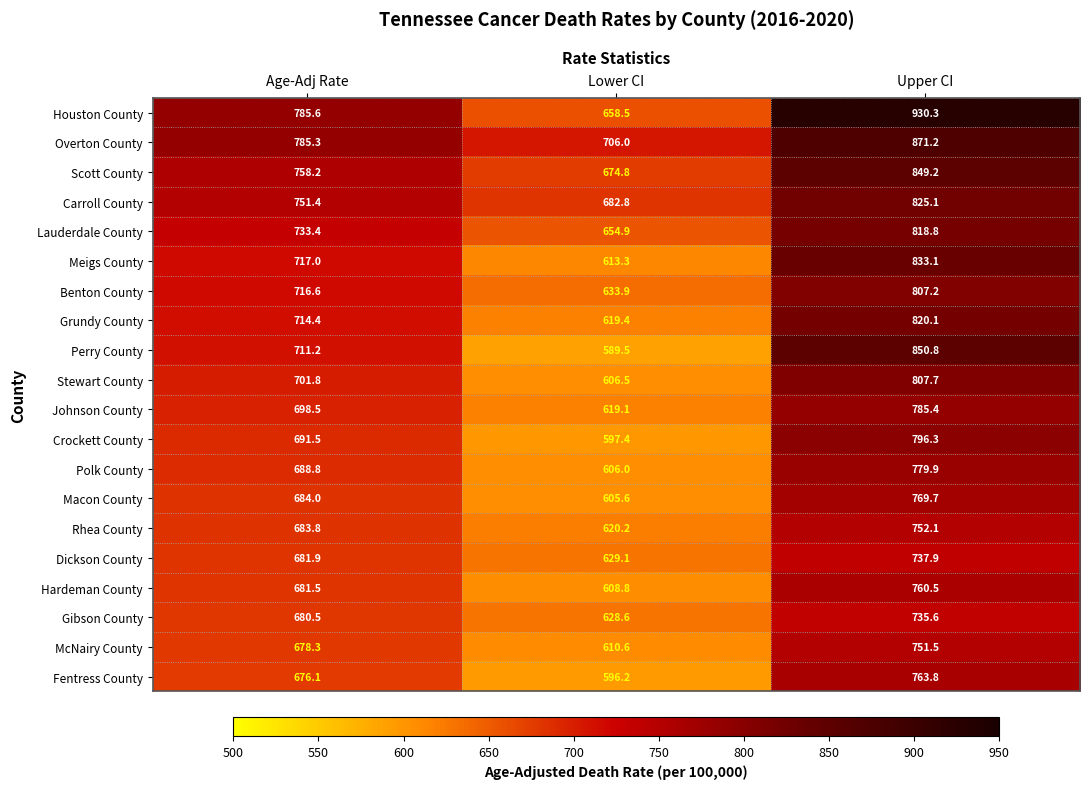

At how many categories does at least one series exceed 609?

3